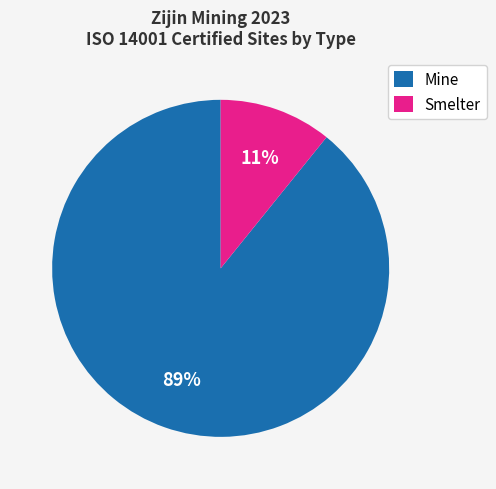

To the nearest percent, what portion does Smelter represent?

11%